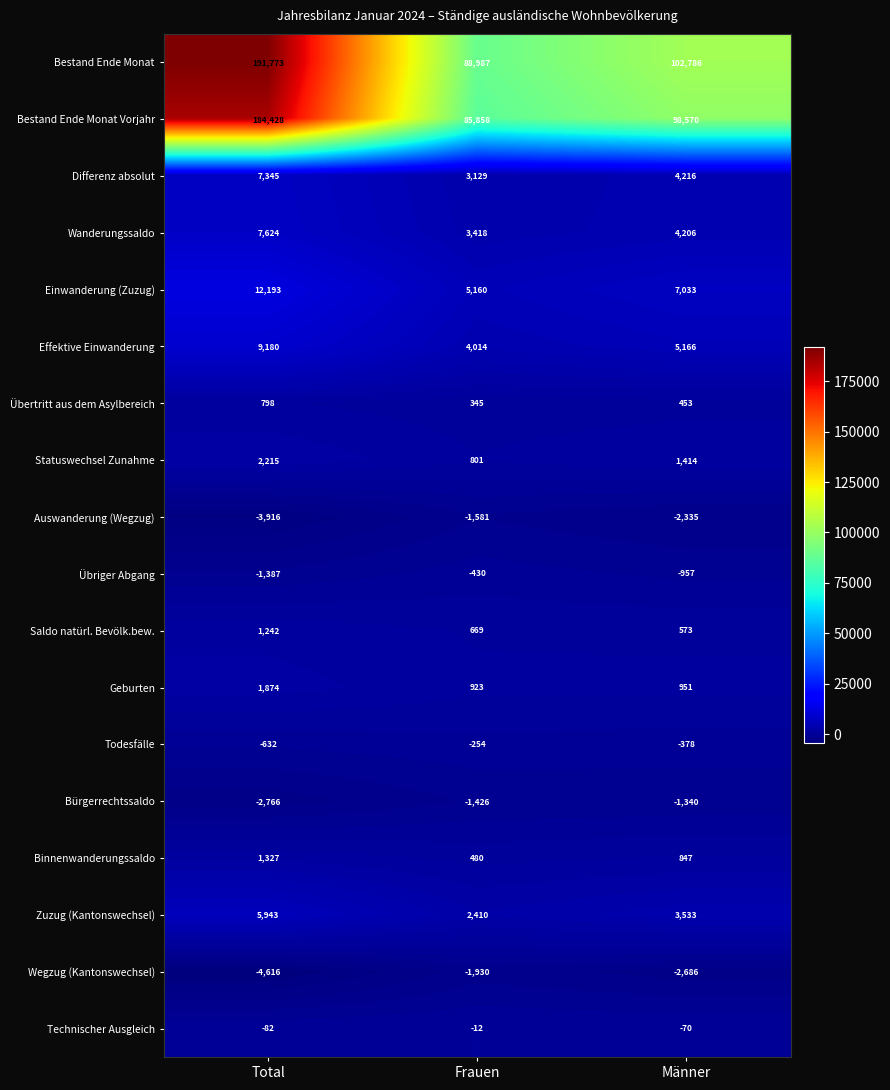

The Geburten series shows 1874 at Total. True or false?

True